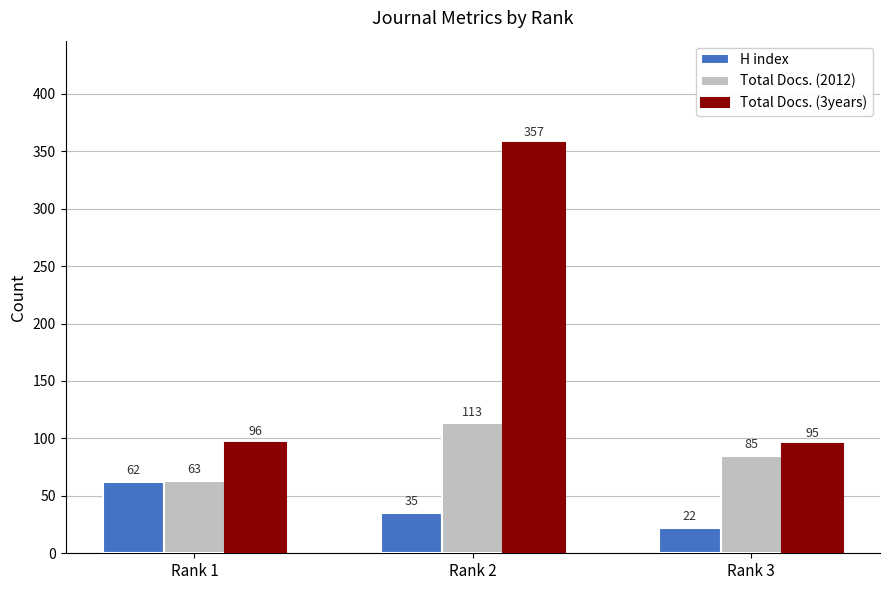

What are all the series names shown in the legend?

H index, Total Docs. (2012), Total Docs. (3years)